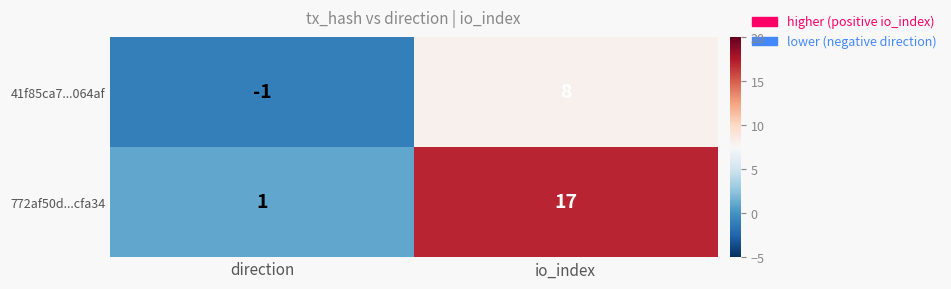

List the series in order of their peak value, highest first.

772af50d...cfa34, 41f85ca7...064af